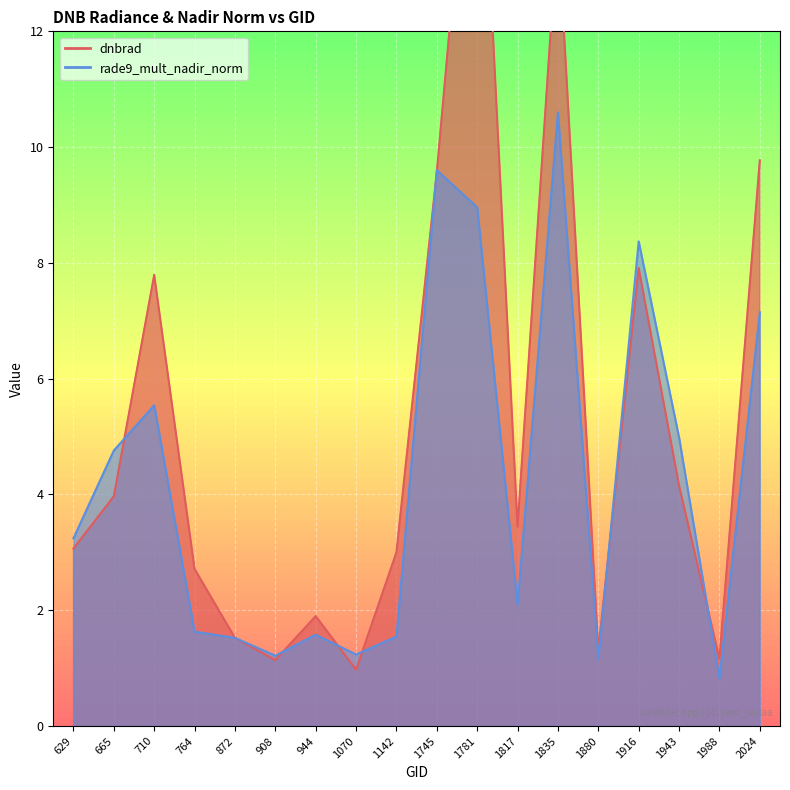

Which series ends up on top after the final intersection of dnbrad and rade9_mult_nadir_norm?

dnbrad